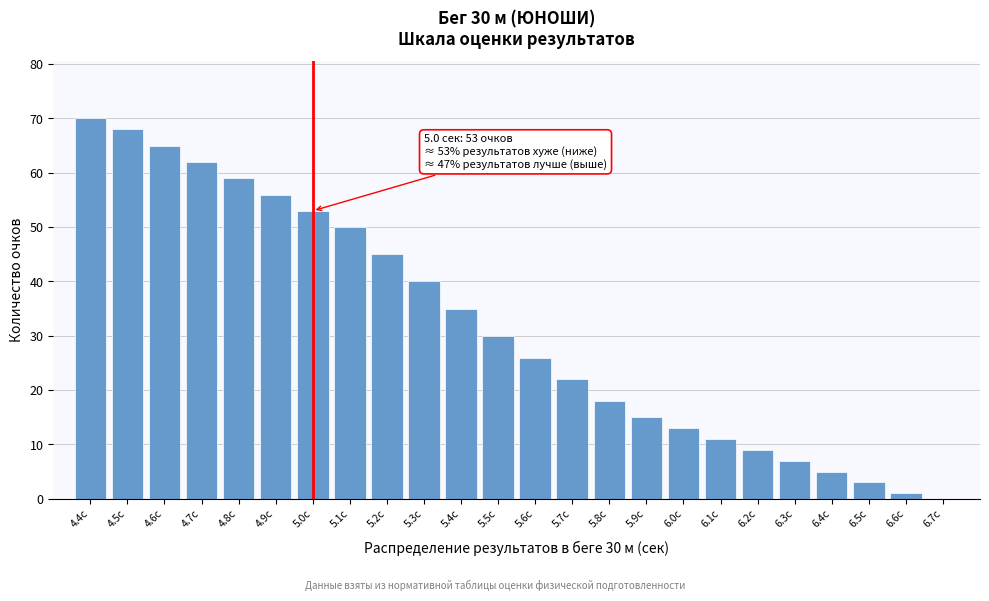

Reading left to right, what are all the values shown in this chart?

4.4с=70	4.5с=68	4.6с=65	4.7с=62	4.8с=59	4.9с=56	5.0с=53	5.1с=50	5.2с=45	5.3с=40	5.4с=35	5.5с=30	5.6с=26	5.7с=22	5.8с=18	5.9с=15	6.0с=13	6.1с=11	6.2с=9	6.3с=7	6.4с=5	6.5с=3	6.6с=1	6.7с=0